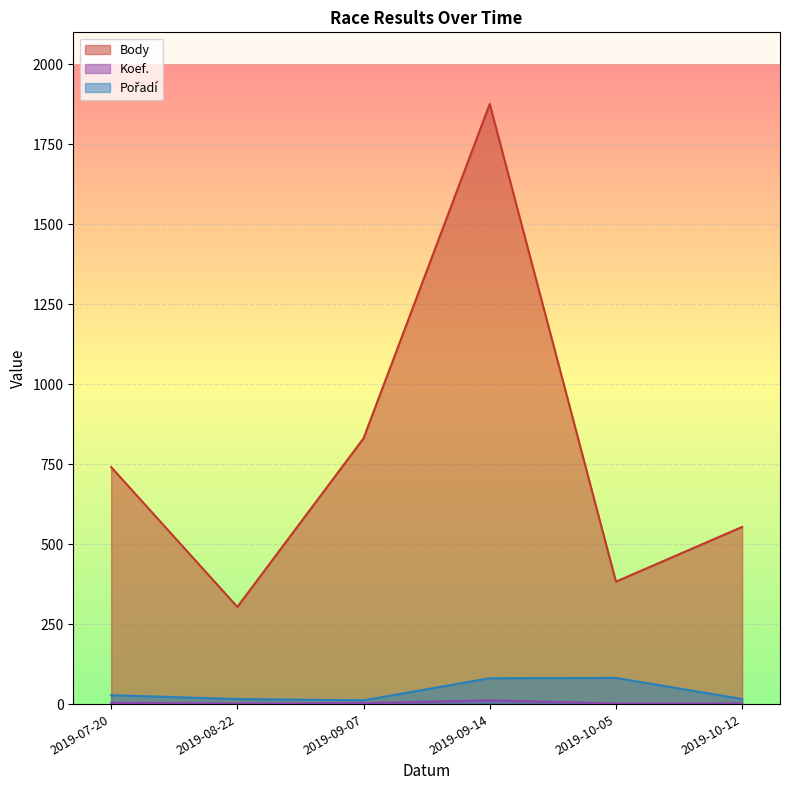

Where is the first local maximum for Body?

2019-09-14